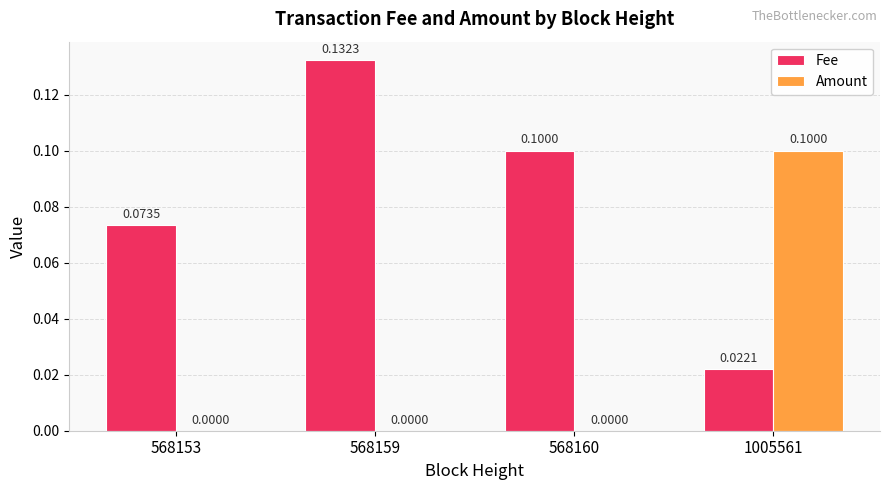

Are the bars grouped side by side (vs. stacked)?

Yes